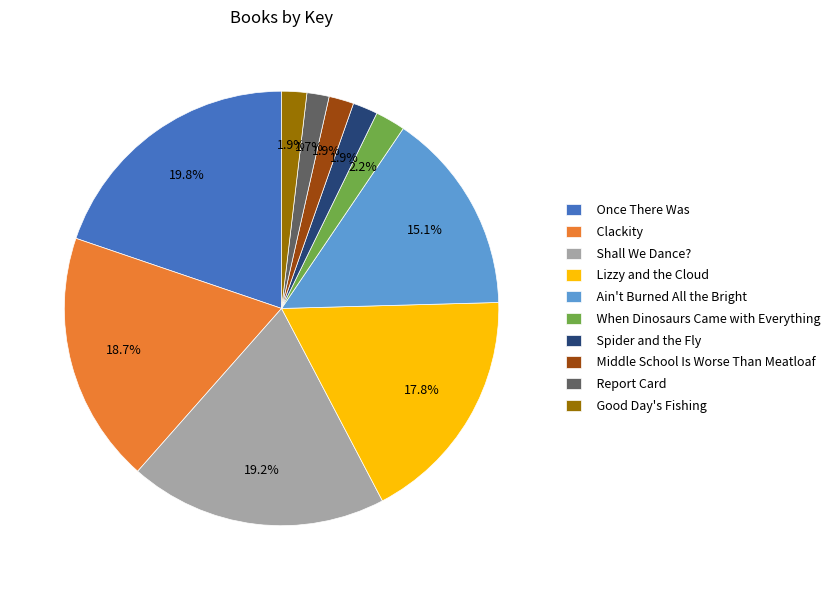

To the nearest percent, what portion does Once There Was represent?

20%